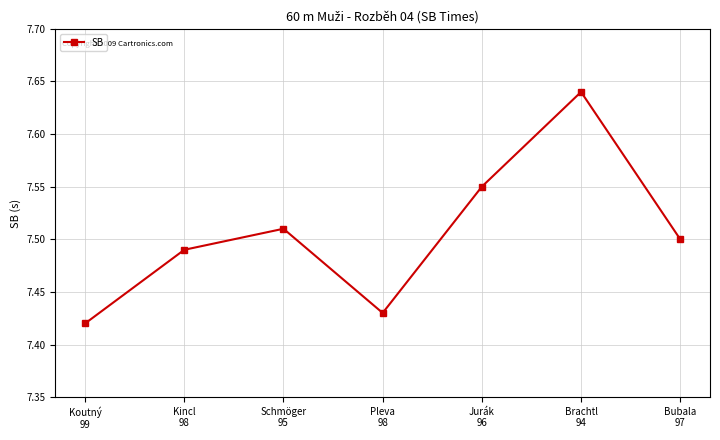

How many points are higher than both their immediate neighbors (excluding endpoints)?

2